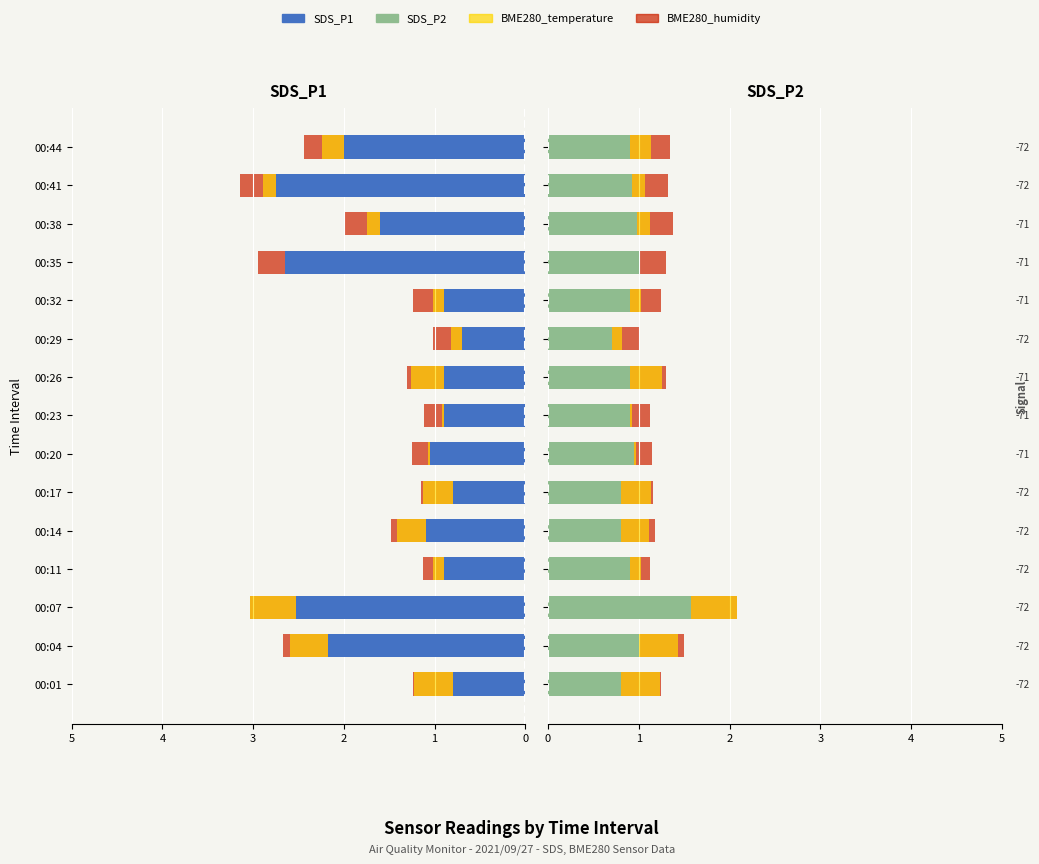

Which series changed the most between 00:01 and 00:14?

SDS_P1